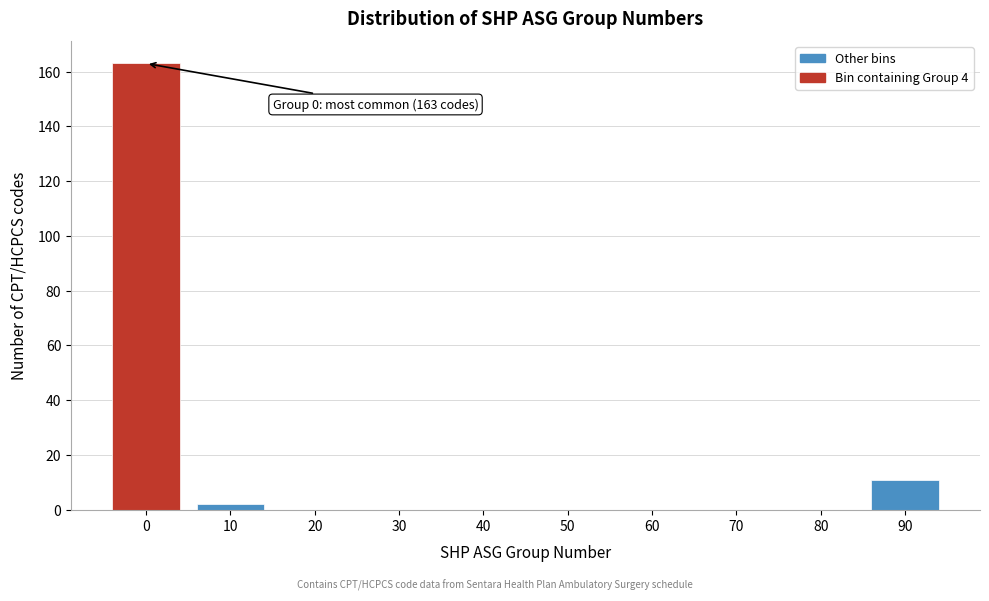

Reading left to right, extract all data points from this chart.

0=163	10=2	20=0	30=0	40=0	50=0	60=0	70=0	80=0	90=11